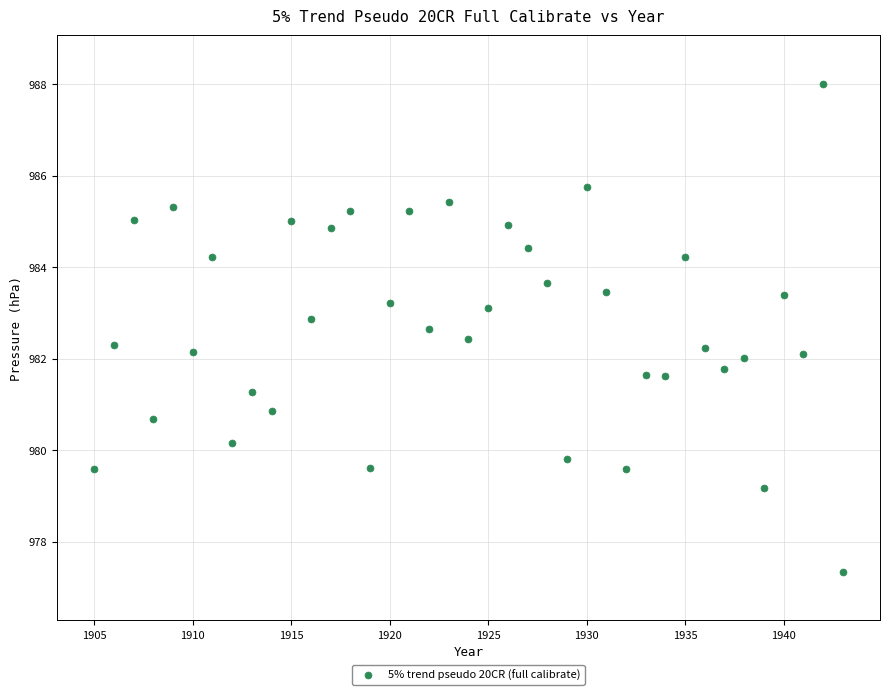

What is the range of X values (max minus min)?

38.0